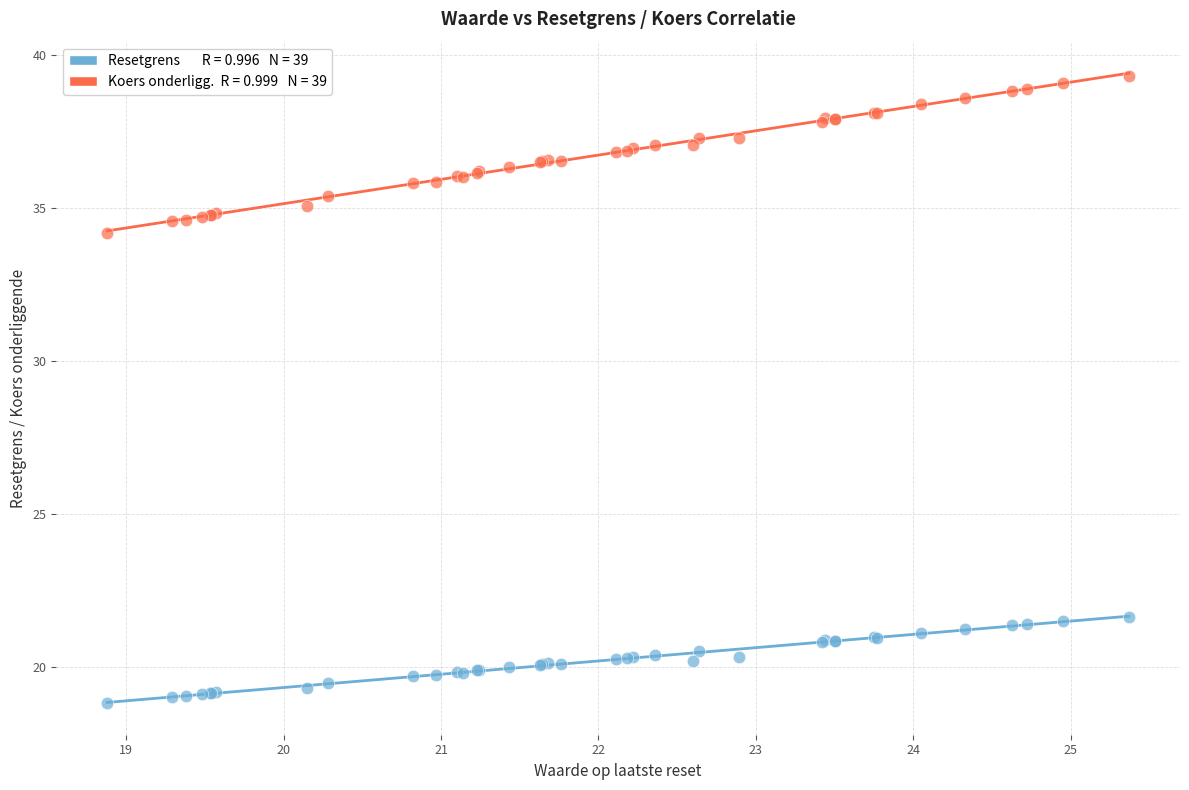

Across all series, what Y value is closest to 29?

34.2